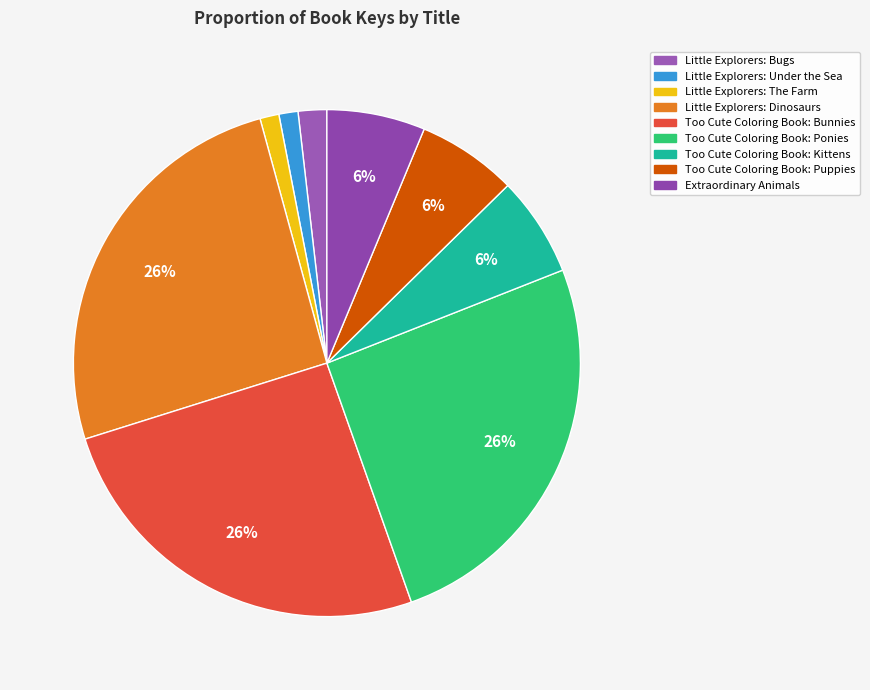

To the nearest percent, what is the average slice percentage?

11%